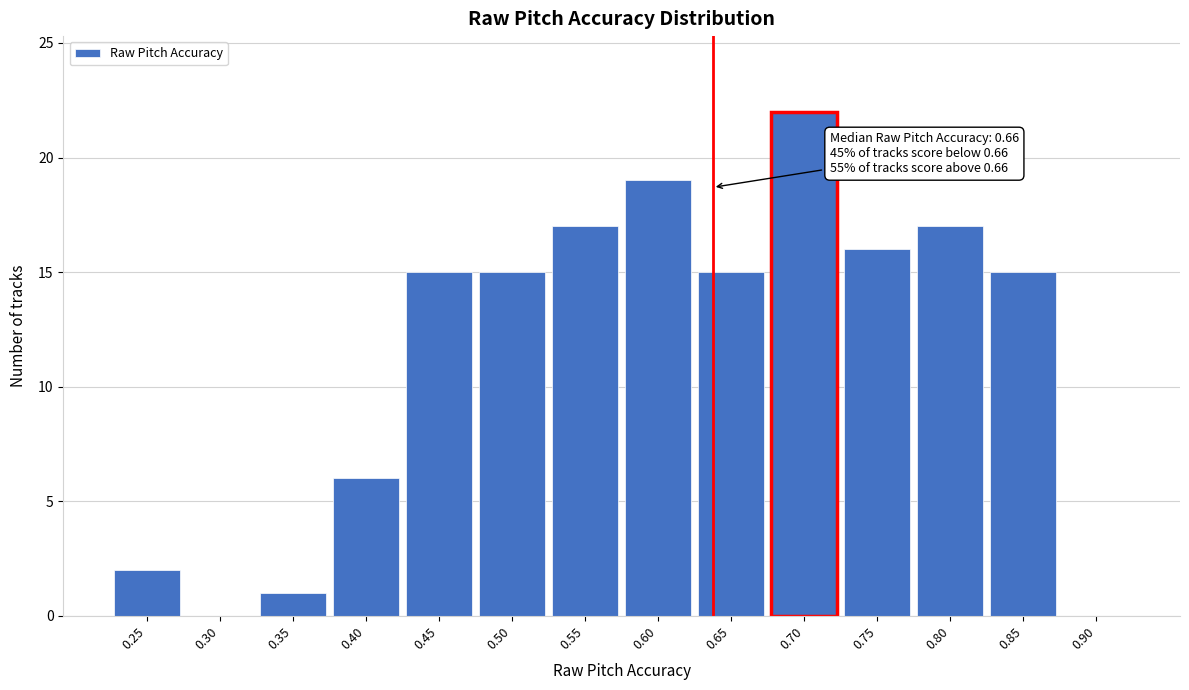

Reading left to right, list all the values displayed in this chart.

0.25=2	0.30=0	0.35=1	0.40=6	0.45=15	0.50=15	0.55=17	0.60=19	0.65=15	0.70=22	0.75=16	0.80=17	0.85=15	0.90=0